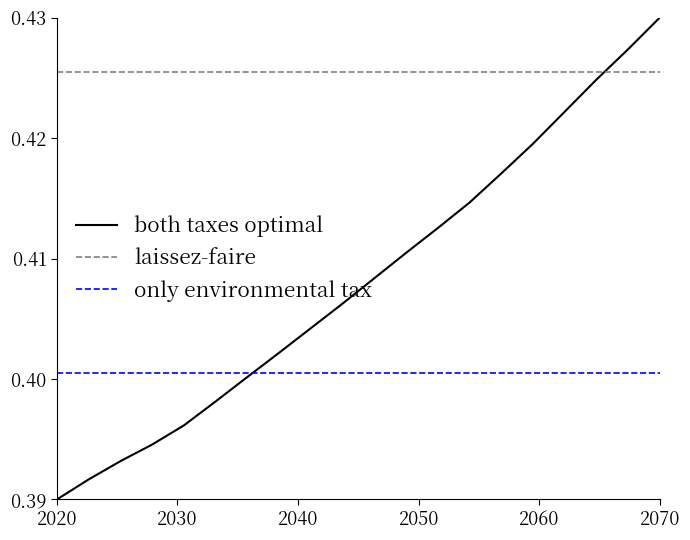

What is the value of the 4th point from the left?

0.4